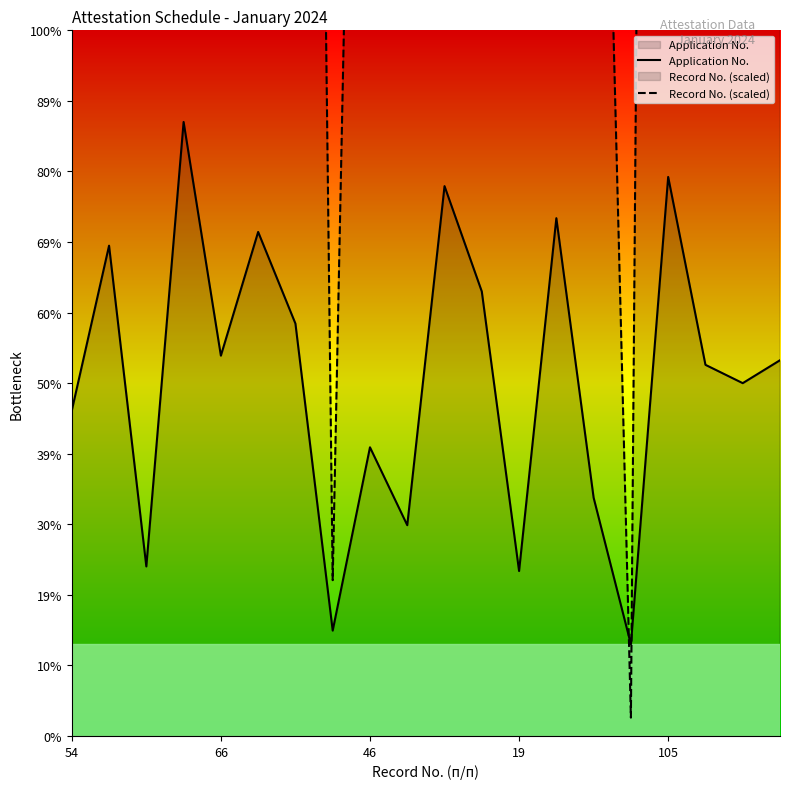

Reading right to left, transcribe all the data shown in this chart.

Application No.: 1308	1303	1307	1348	1246	1278	1339	1262	1323	1346	1272	1289	1249	1316	1336	1309	1360	1263	1333	1297
Record No. (scaled): 1850	1800	1840	2250	1230	1550	2160	1390	2000	2230	1490	1660	1260	1930	2130	1860	2360	1400	2100	1740